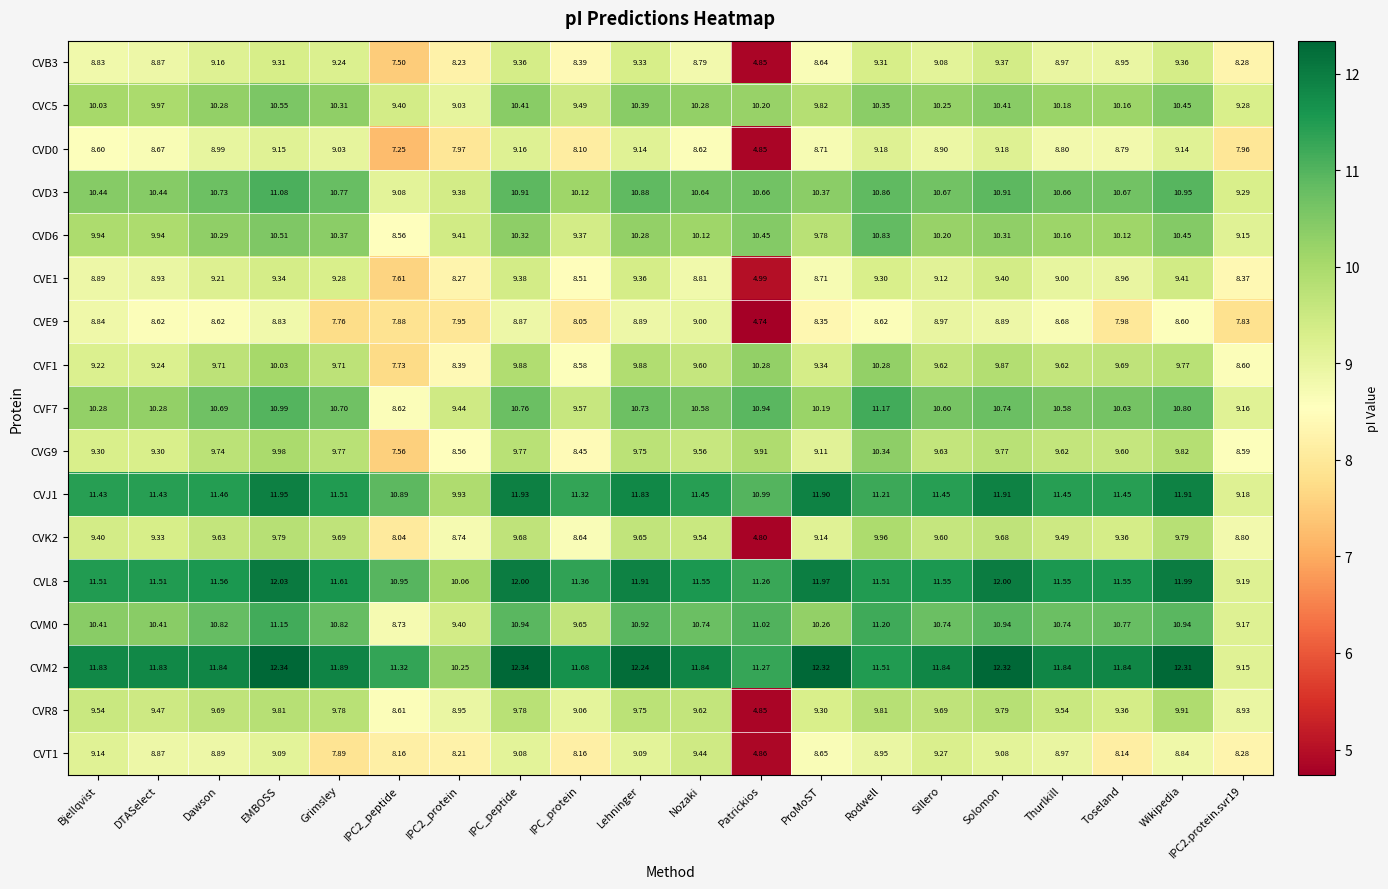

At which category is the sum across all series the highest?

EMBOSS